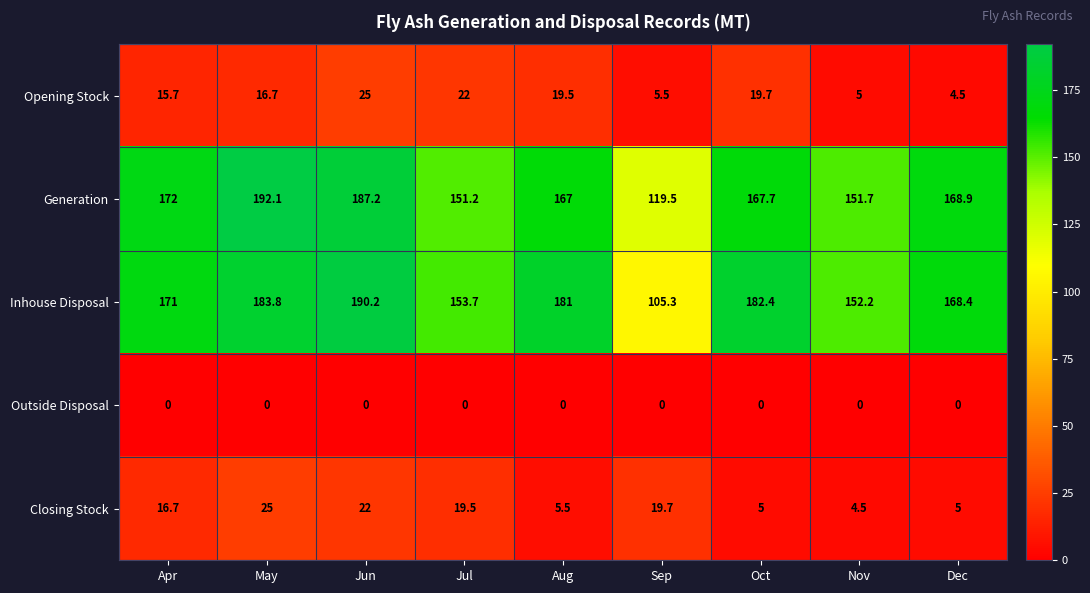

At which label does Generation reach its minimum?

Sep